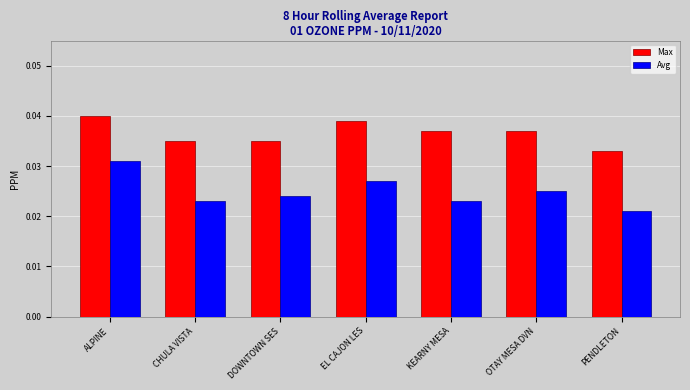

What are all the series names shown in the legend?

Max, Avg